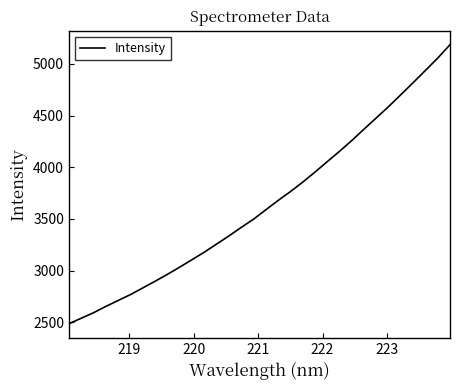

What is the smallest value displayed?

2486.5